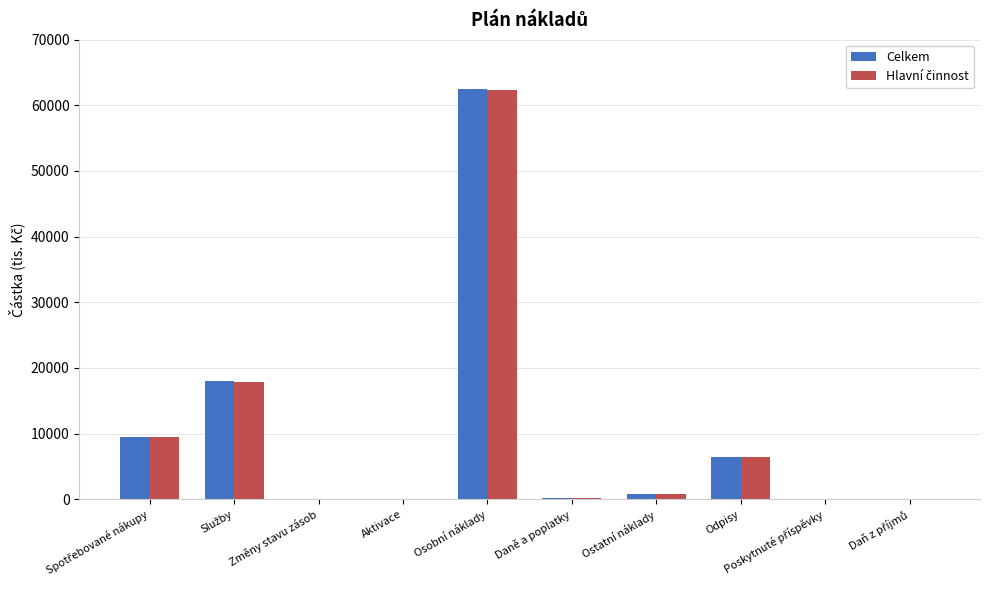

What is the sum of all Celkem values?

97687